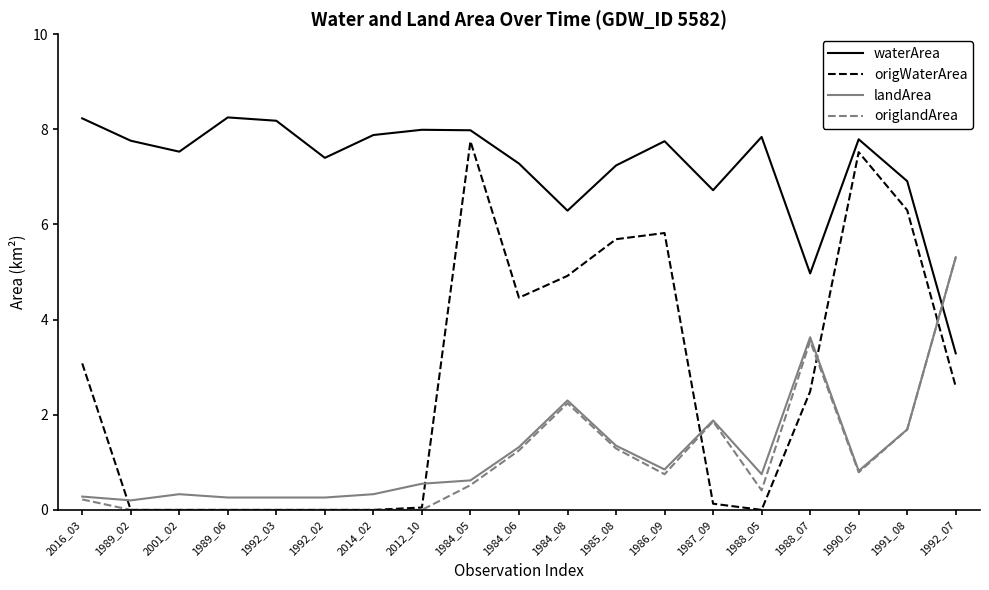

True or false: landArea has a value of 1.9 at 1987_09.

True